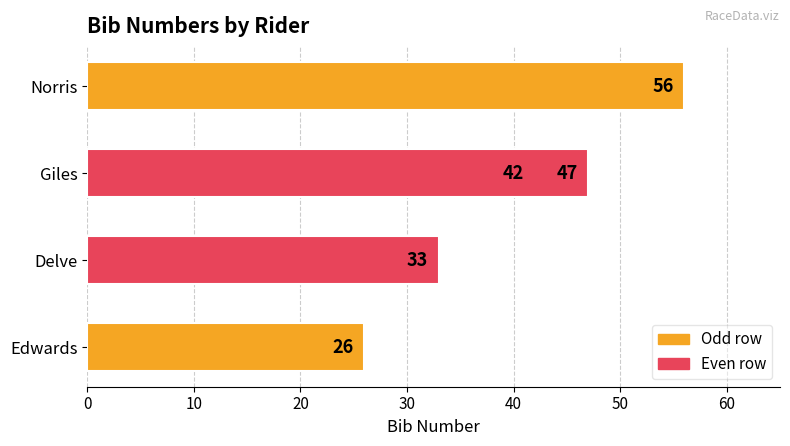

How many data points are above 42?

2